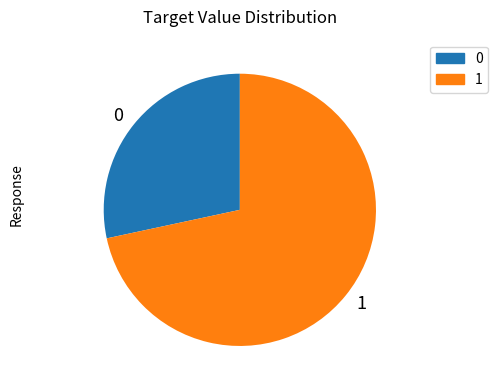

Does any single category account for the majority?

Yes